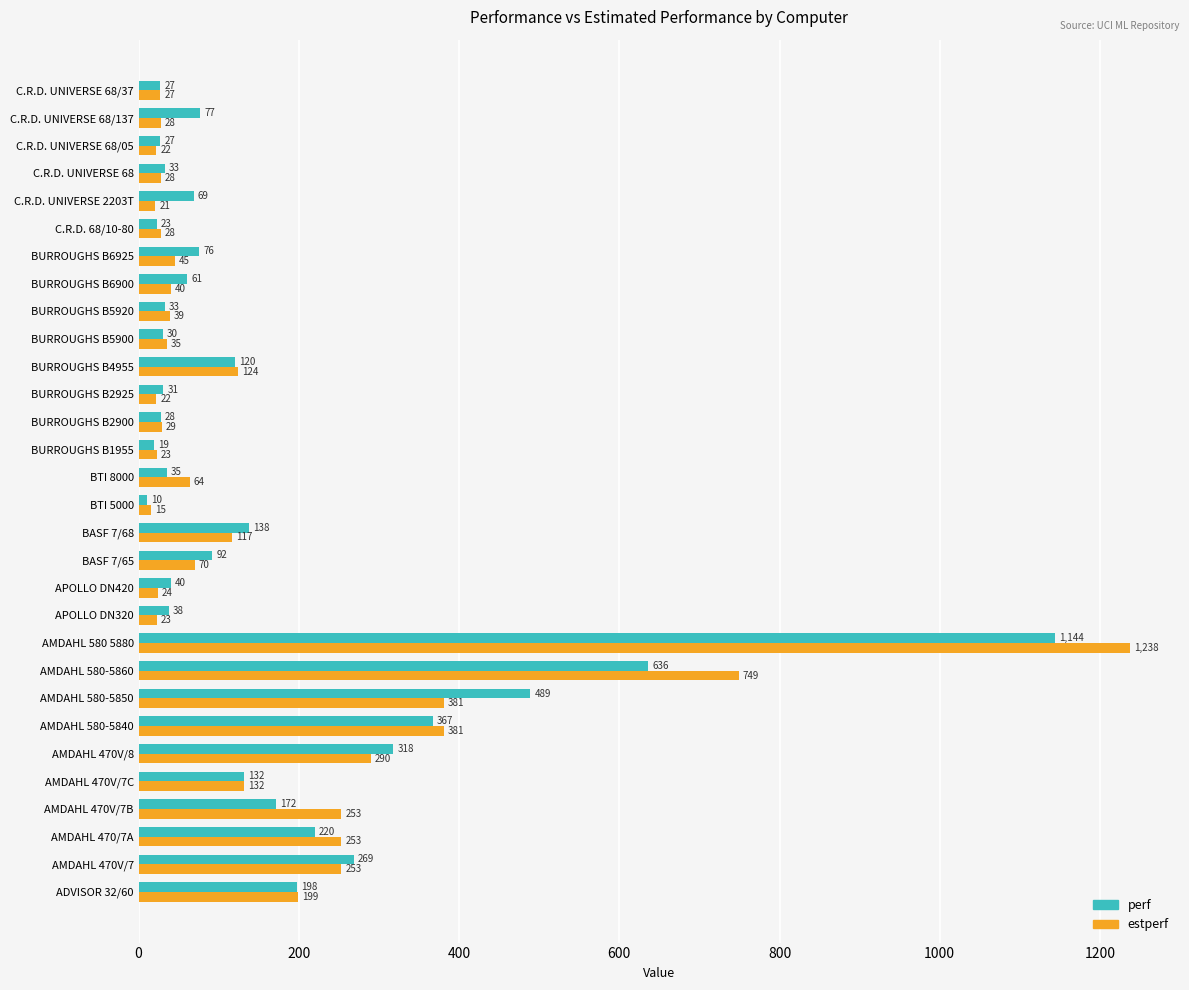

Which series changed the most between C.R.D. 68/10-80 and C.R.D. UNIVERSE 68?

perf